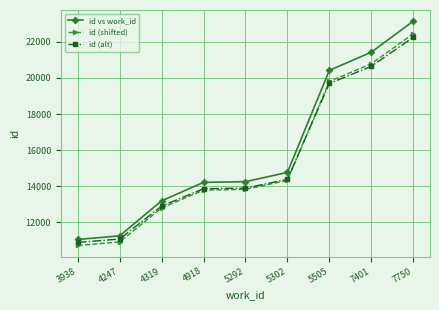

Which label corresponds to the smallest value in the chart?

3938